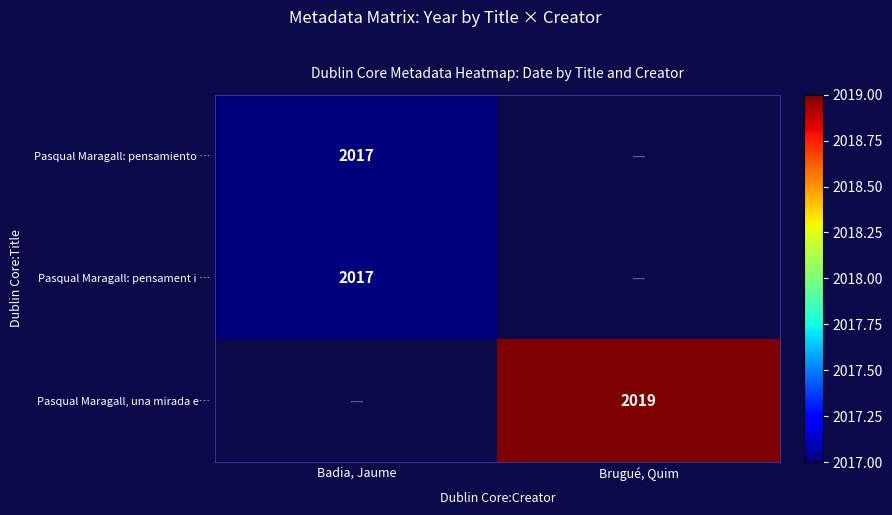

Which has a higher value, Brugué, Quim or Badia, Jaume?

Badia, Jaume